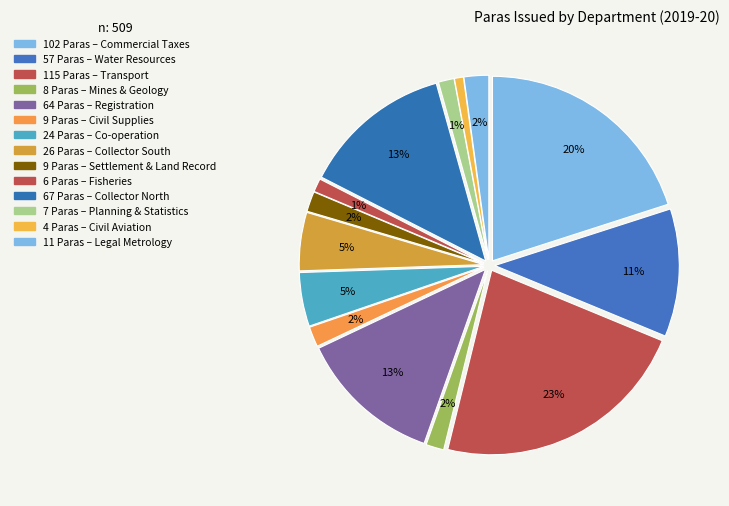

To the nearest percent, what portion does Registration represent?

13%